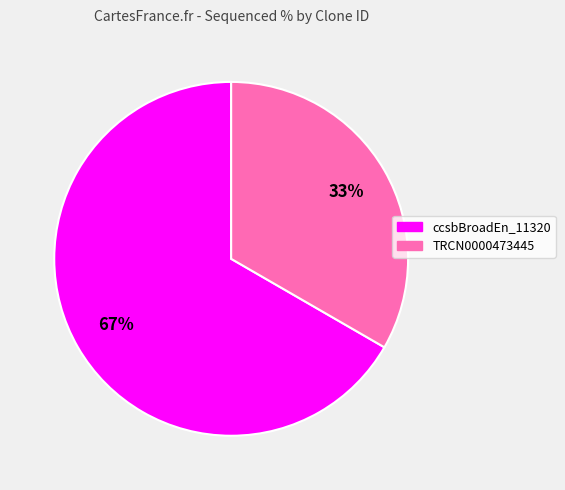

To the nearest percent, what is the average slice percentage?

50%